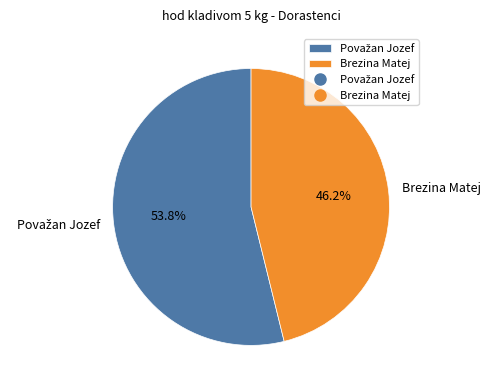

Which category has the smallest portion of the pie?

Brezina Matej